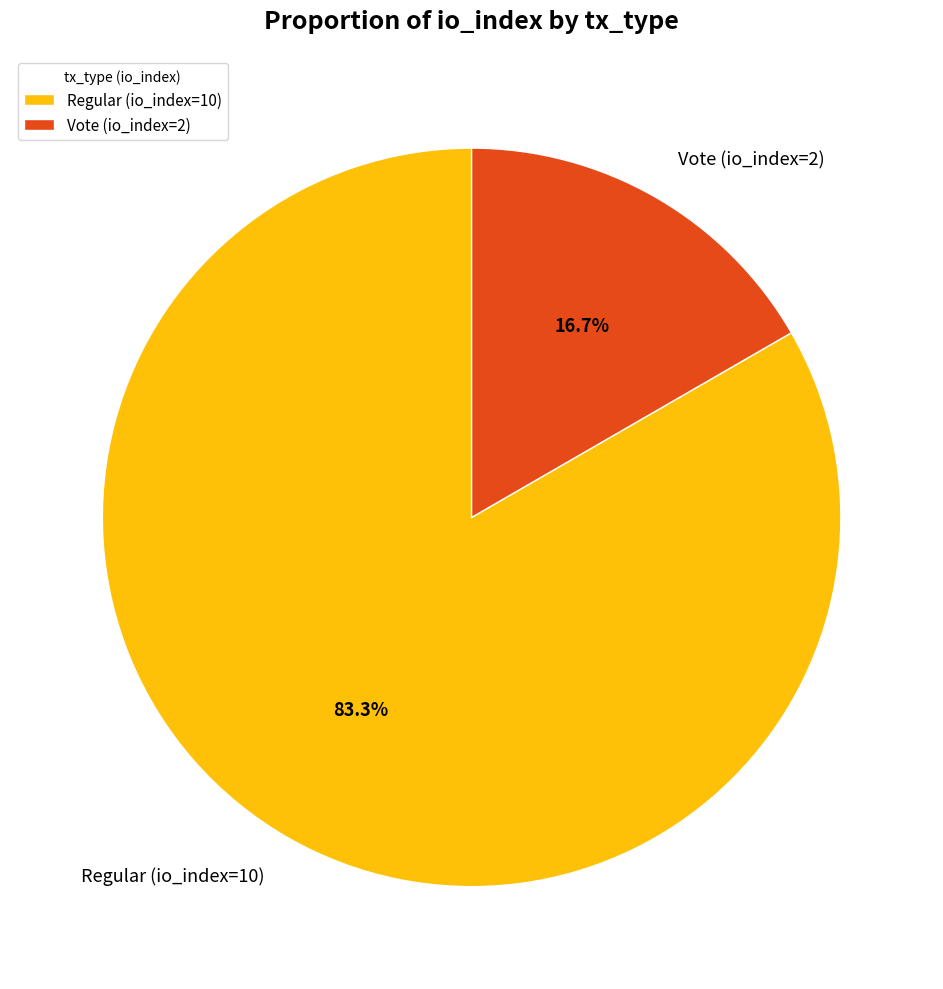

What is the smallest slice in the pie chart?

Vote (io_index=2)